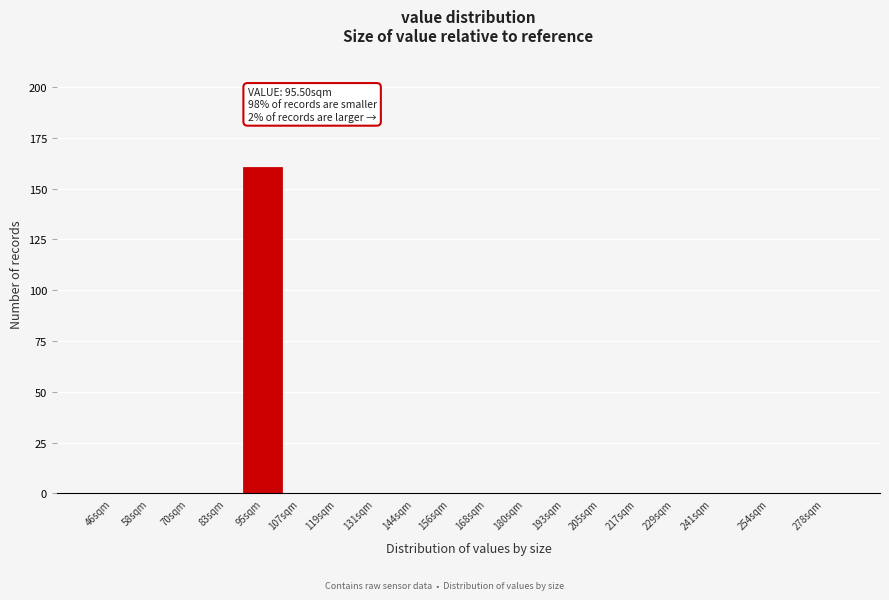

Reading left to right, extract all data points from this chart.

46sqm=0	58sqm=0	70sqm=0	83sqm=0	95sqm=160	107sqm=0	119sqm=0	131sqm=0	144sqm=0	156sqm=0	168sqm=0	180sqm=0	193sqm=0	205sqm=0	217sqm=0	229sqm=0	241sqm=0	254sqm=0	278sqm=0